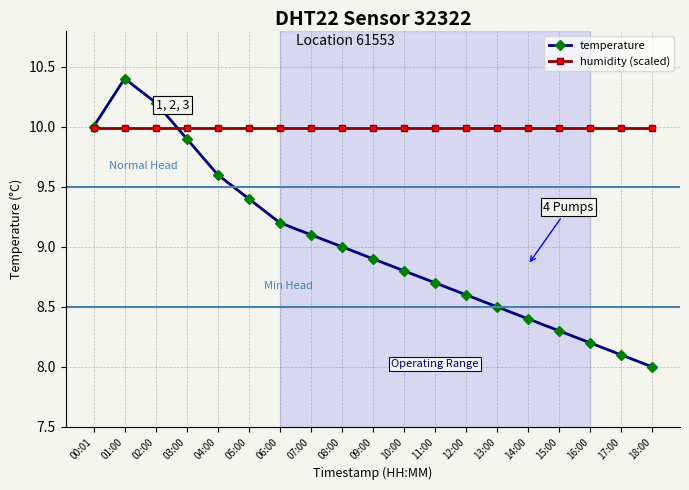

What is the spread (max minus min) of values at 04:00?

0.4